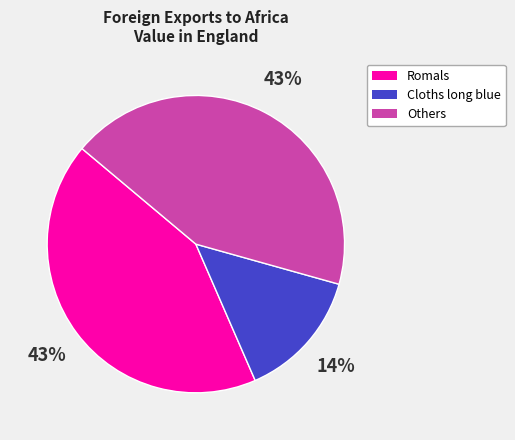

Is there a majority slice in this chart?

No